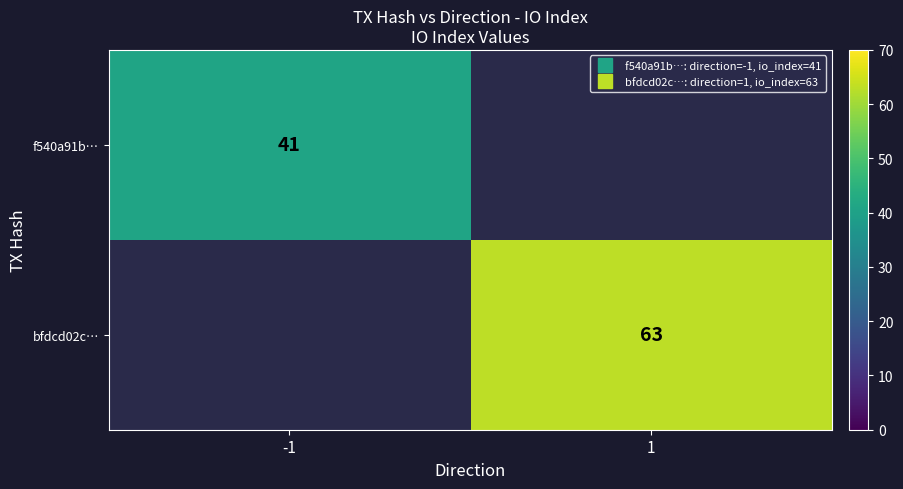

What is the highest value of the f540a91b… series?

41.0